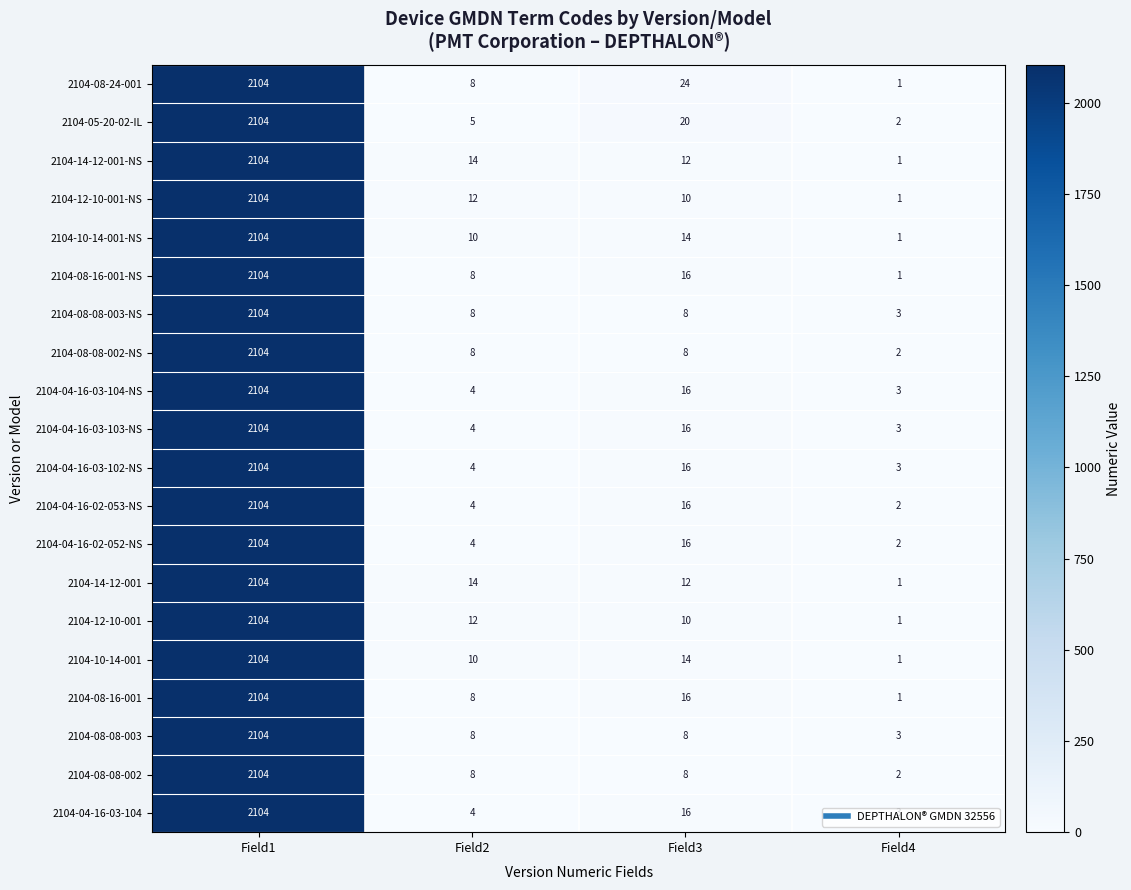

What is the difference between the maximum and minimum values in the 2104-04-16-02-052-NS series?

2102